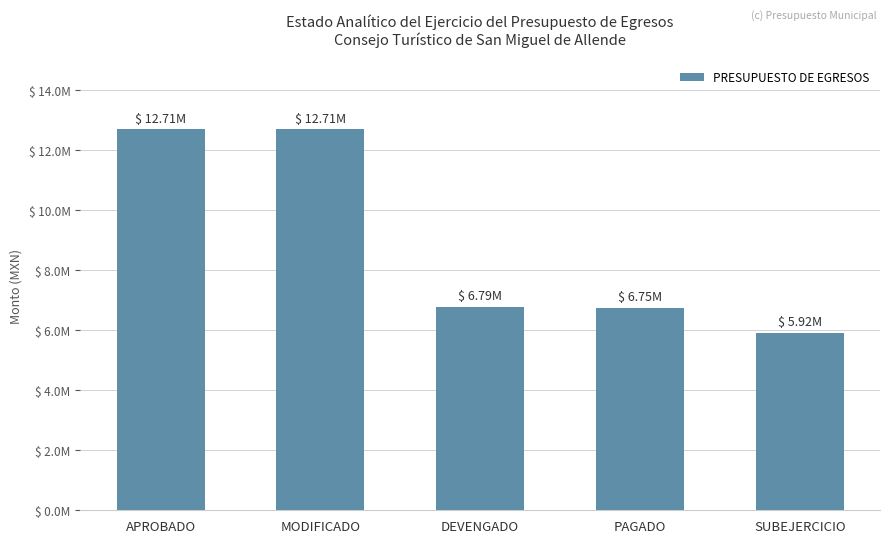

Reading left to right, what are all the values shown in this chart?

12706086.2	12706086.2	6785179.0	6745179.0	5920907.2